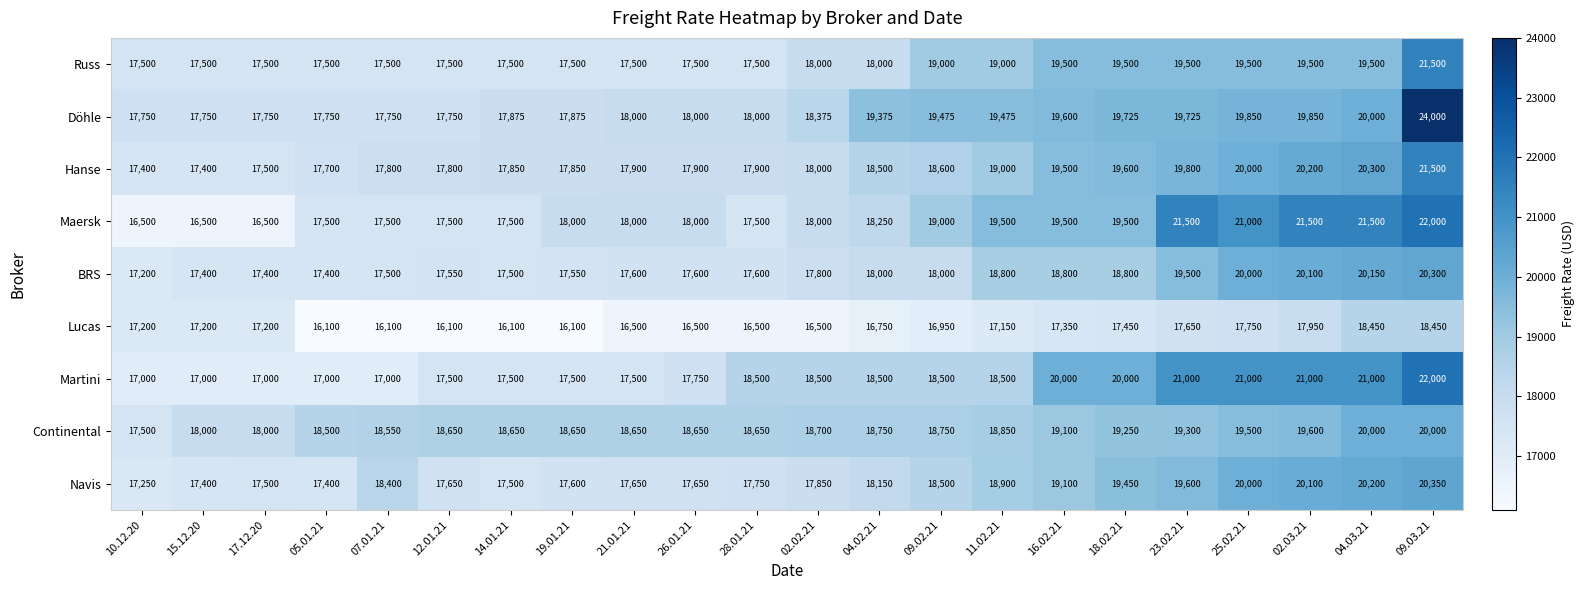

Read the Döhle value at 07.01.21.

17750